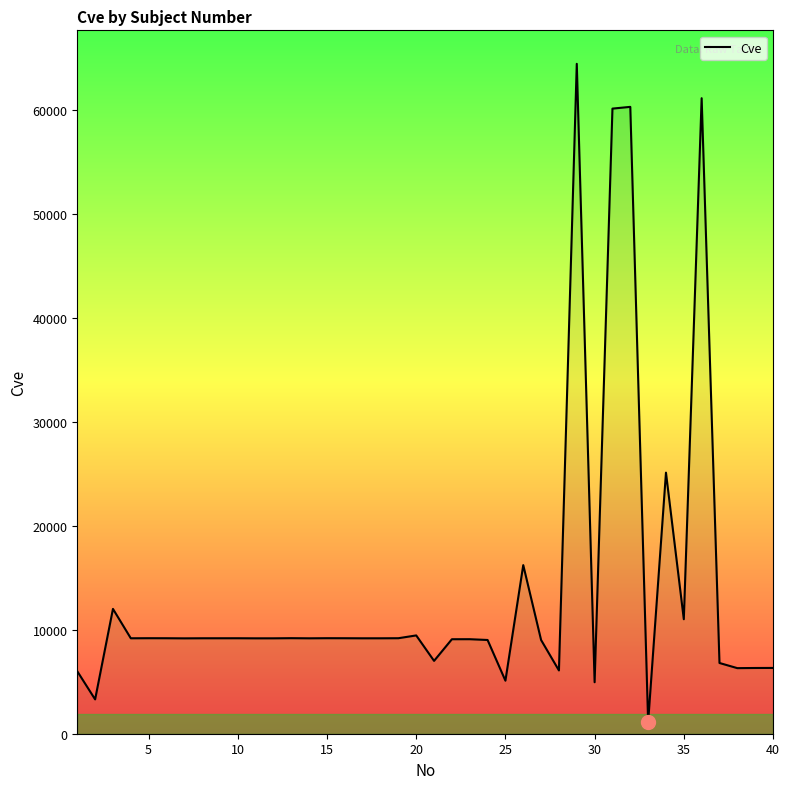

What is the maximum value shown in the chart?

64405